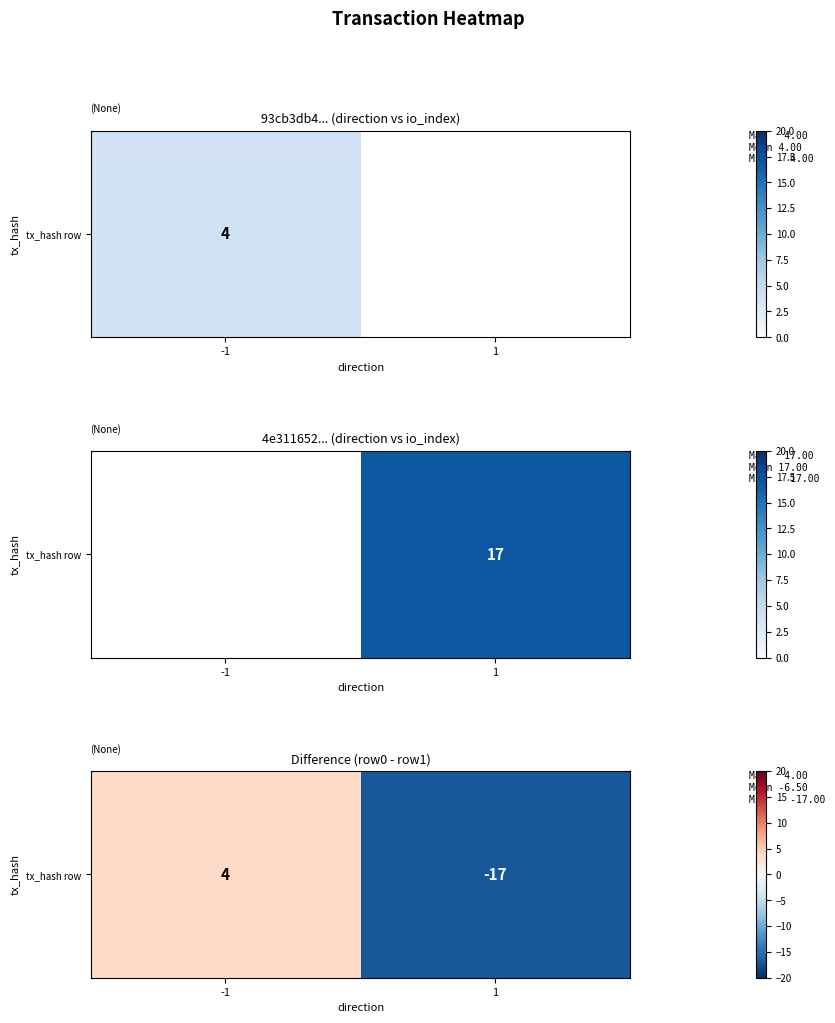

Between 1 and -1, which is larger?

-1